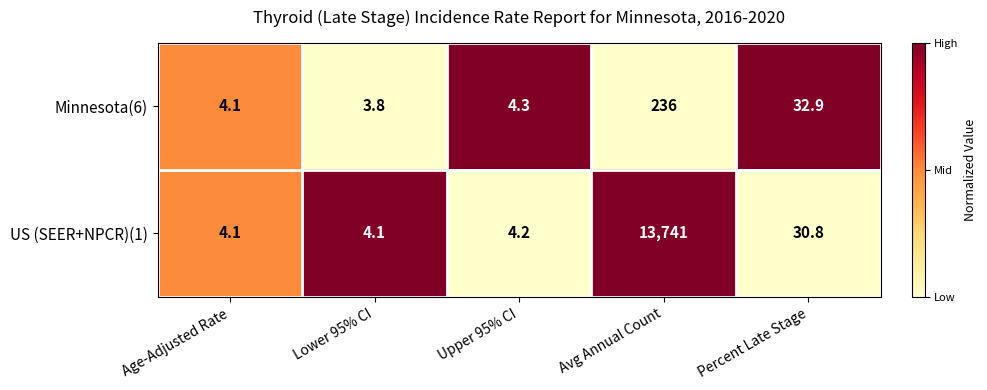

What value does the US (SEER+NPCR)(1) series have at Avg Annual Count?

13741.0